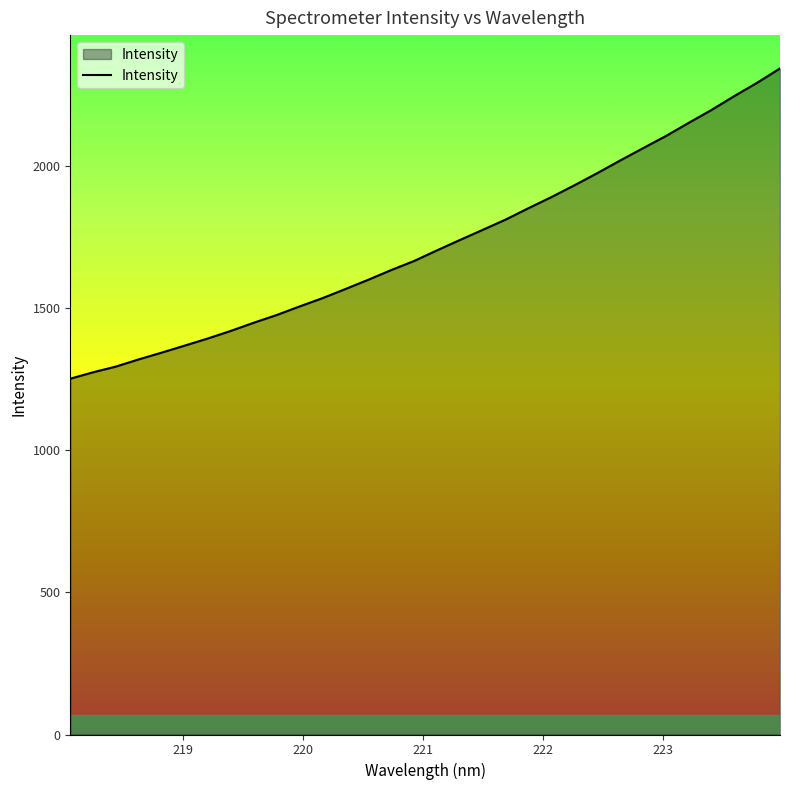

What is the difference between the maximum and minimum values?

1091.2